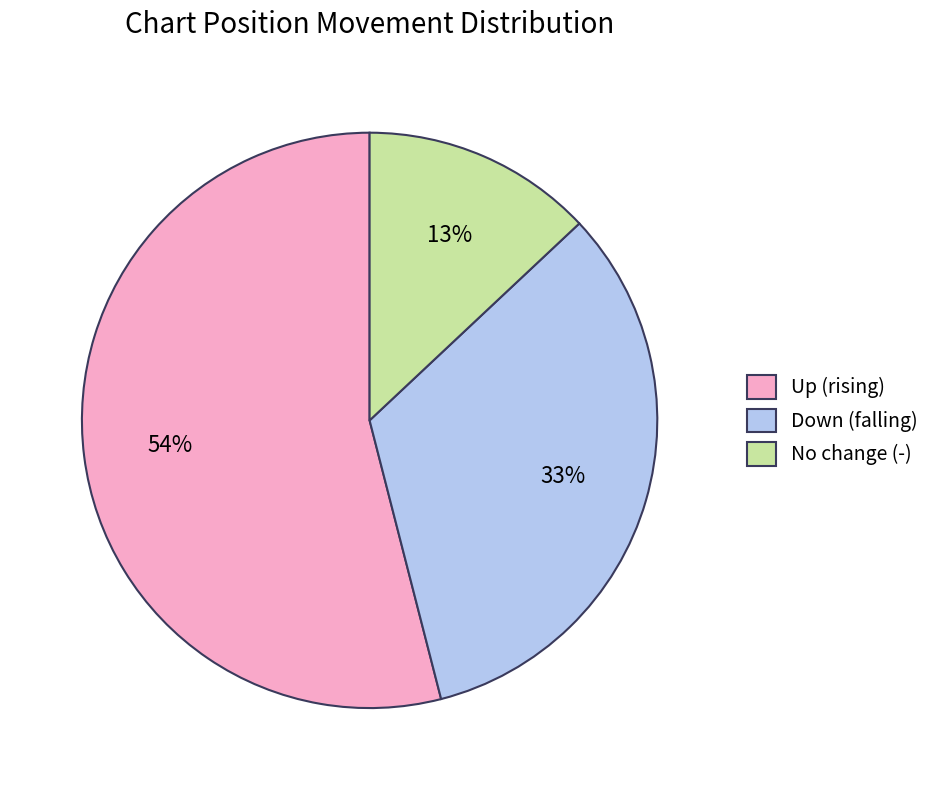

To the nearest percent, what is the average slice percentage?

33%